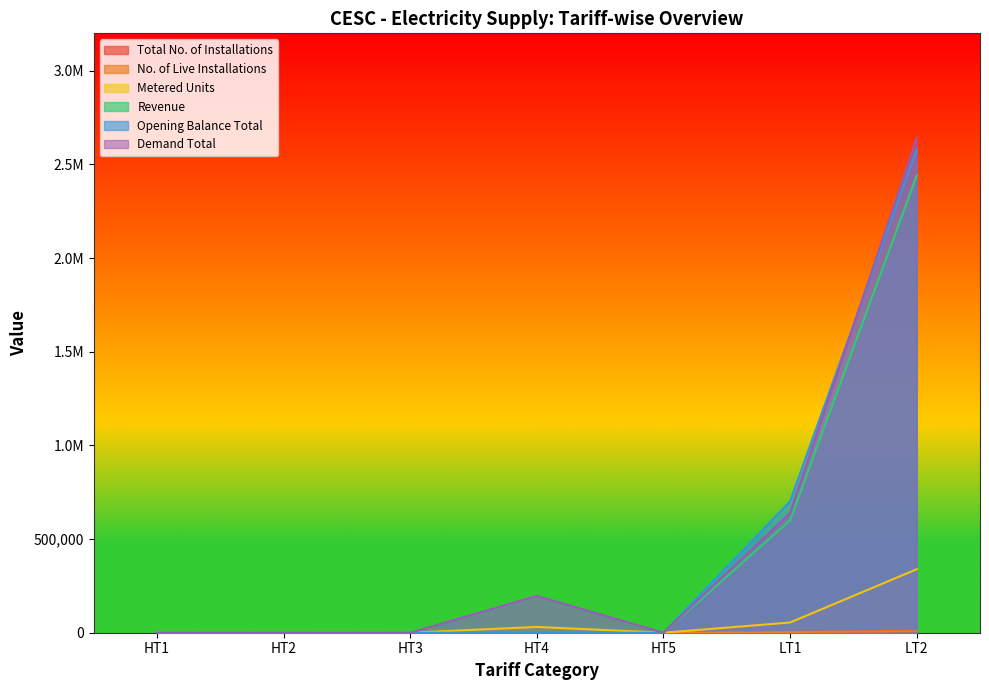

At which label is No. of Live Installations closest to 4152?

LT1